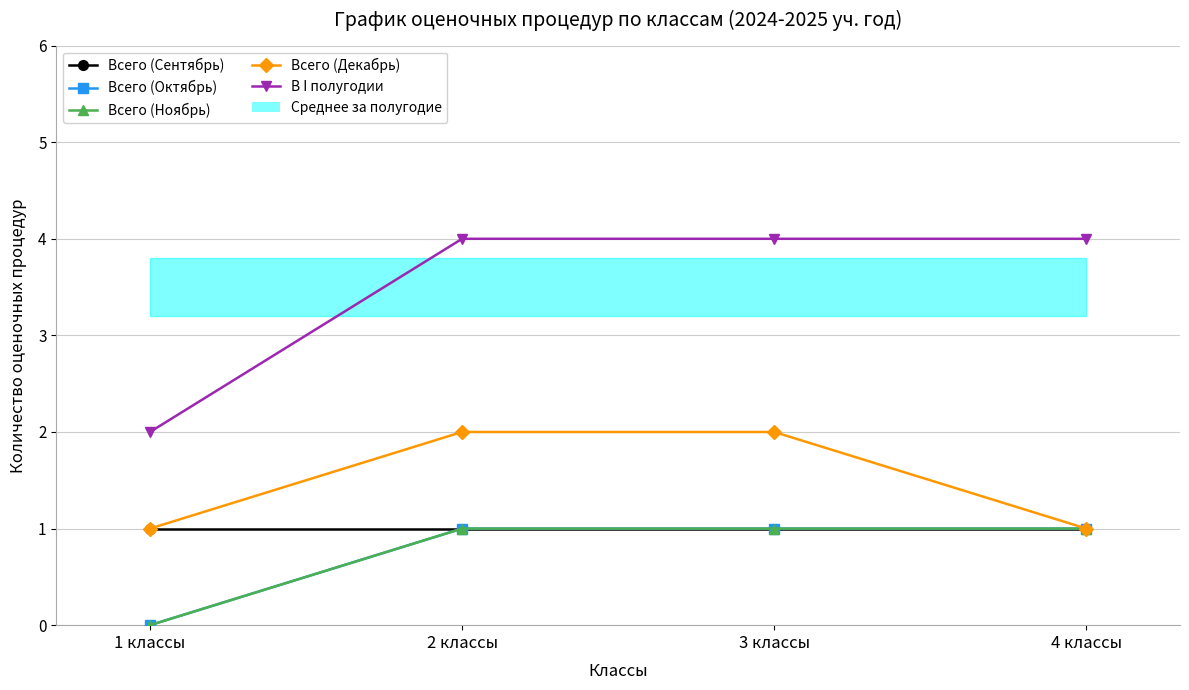

What is the sum of all В I полугодии values?

14